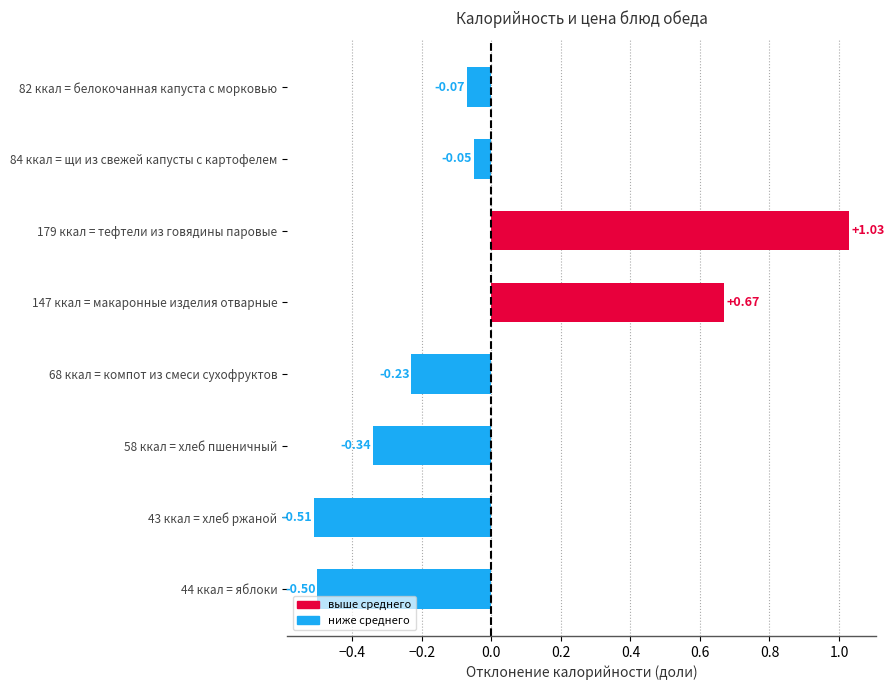

Rank the categories by value from highest to lowest.

179 ккал = тефтели из говядины паровые, 147 ккал = макаронные изделия отварные, 84 ккал = щи из свежей капусты с картофелем, 82 ккал = белокочанная капуста с морковью, 68 ккал = компот из смеси сухофруктов, 58 ккал = хлеб пшеничный, 44 ккал = яблоки, 43 ккал = хлеб ржаной